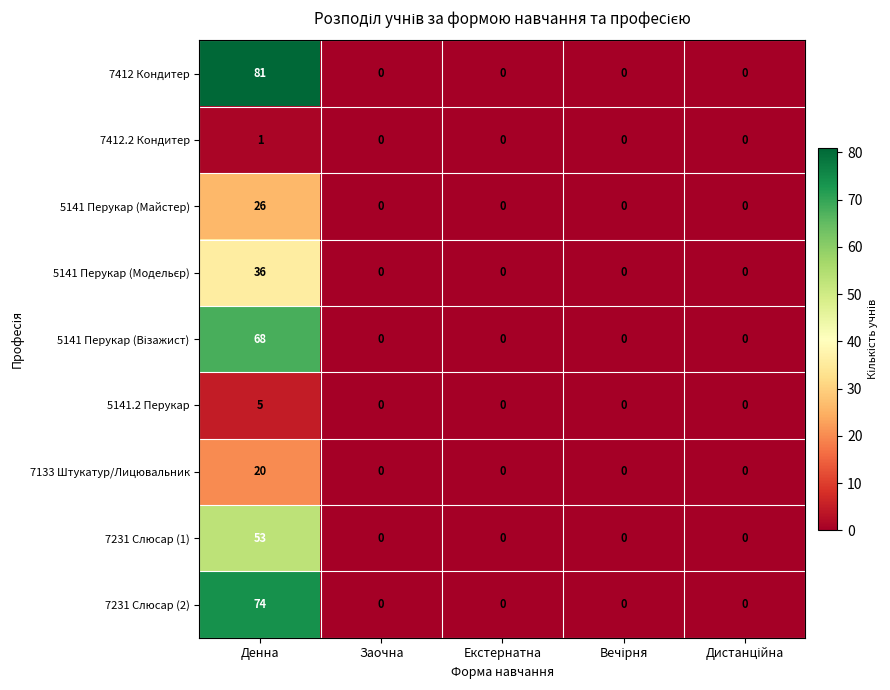

How many distinct data groups are displayed?

9